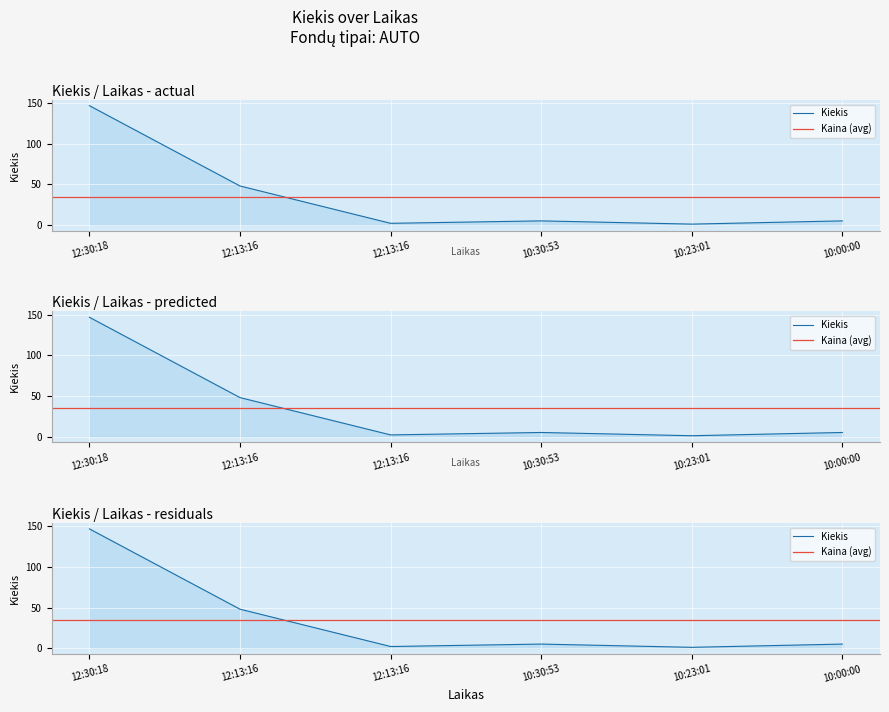

The chart shows a value of 5 at 10:00:00. True or false?

True